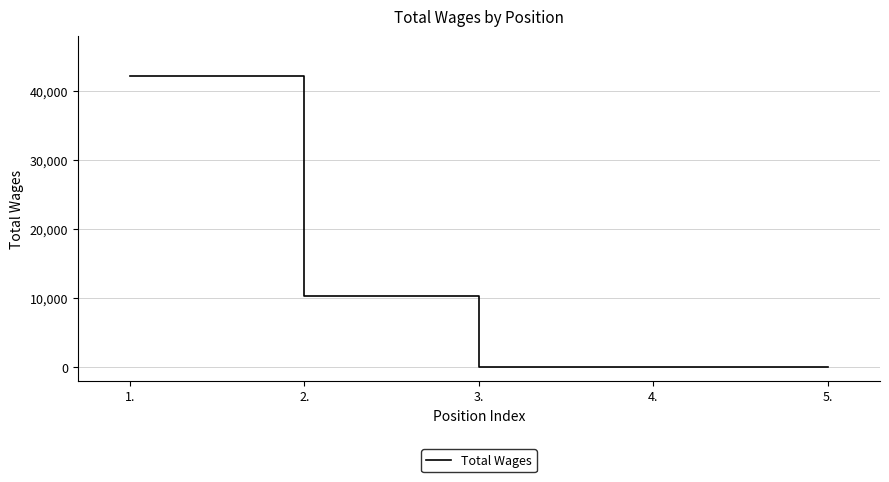

Between 2. and 5., which is larger?

2.